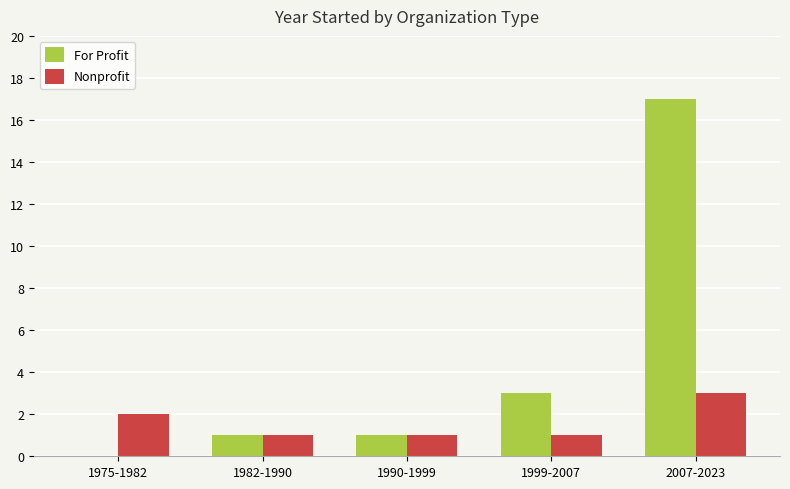

What is the highest value of the Nonprofit series?

3